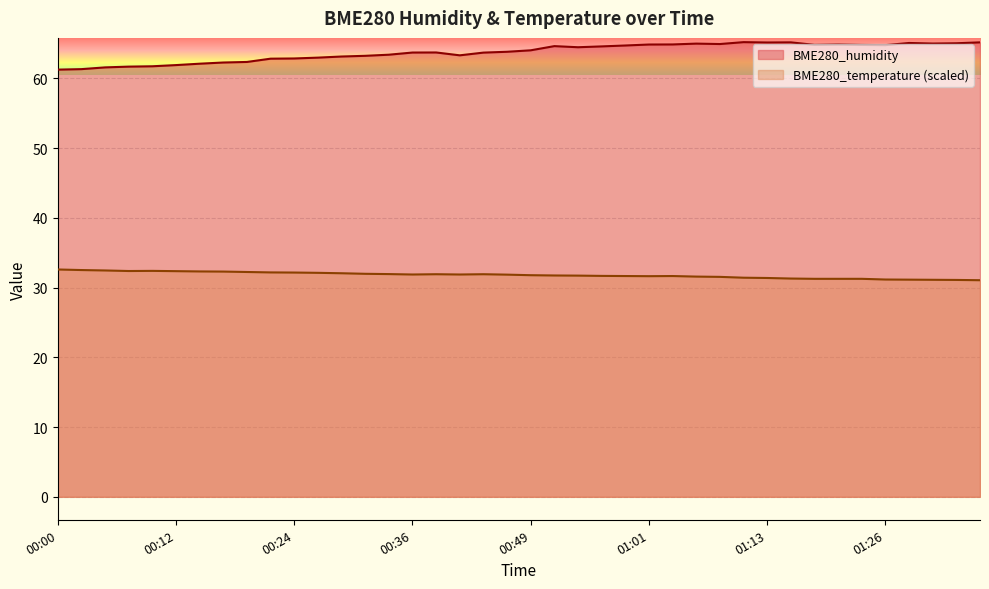

Reading left to right, transcribe all the data shown in this chart.

BME280_humidity: 61.2	61.3	61.6	61.7	61.7	61.9	62.1	62.3	62.4	62.8	62.9	63.0	63.1	63.2	63.4	63.7	63.7	63.3	63.7	63.8	64.0	64.6	64.5	64.6	64.7	64.8	64.9	65.0	64.9	65.2	65.1	65.2	64.8	64.8	64.8	64.8	65.1	65.0	65.0	65.2
BME280_temperature: 32.6	32.5	32.5	32.4	32.4	32.4	32.3	32.3	32.2	32.2	32.2	32.1	32.1	32.0	31.9	31.9	31.9	31.9	31.9	31.9	31.8	31.7	31.7	31.7	31.7	31.6	31.7	31.6	31.5	31.4	31.4	31.3	31.3	31.3	31.3	31.2	31.1	31.1	31.1	31.1